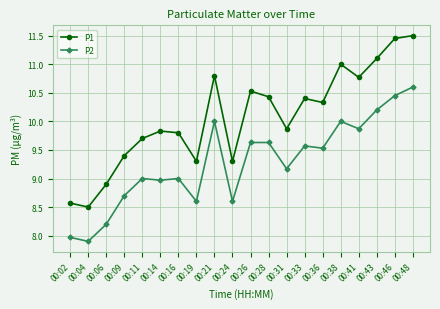

What is the sum of all P1 values?

201.5